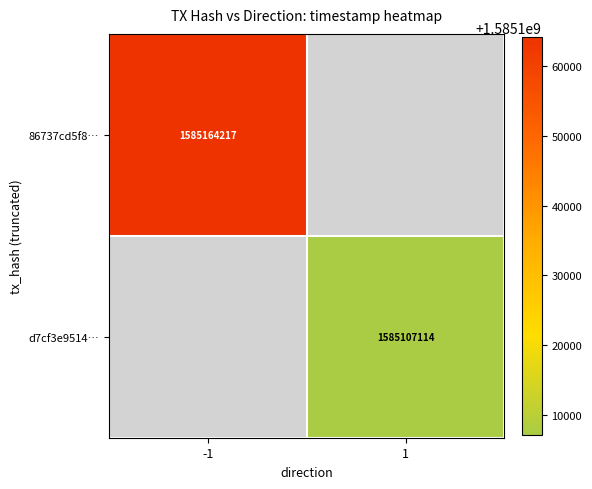

The 86737cd5f8… series shows 1585164217 at -1. True or false?

True